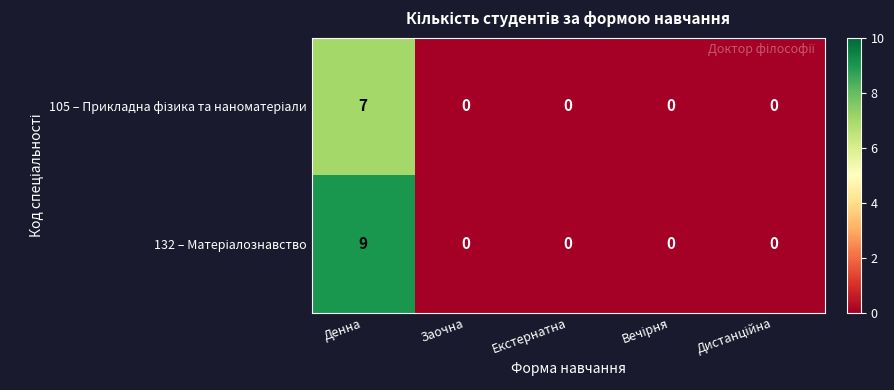

What is the greatest value displayed?

9